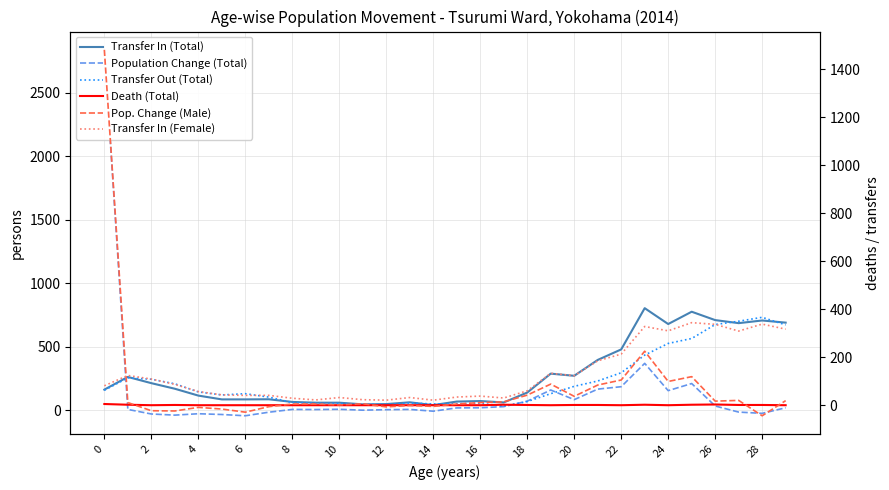

List the series in order of their peak value, highest first.

Population Change (Total), Pop. Change (Male), Transfer In (Total), Transfer Out (Total), Transfer In (Female), Death (Total)